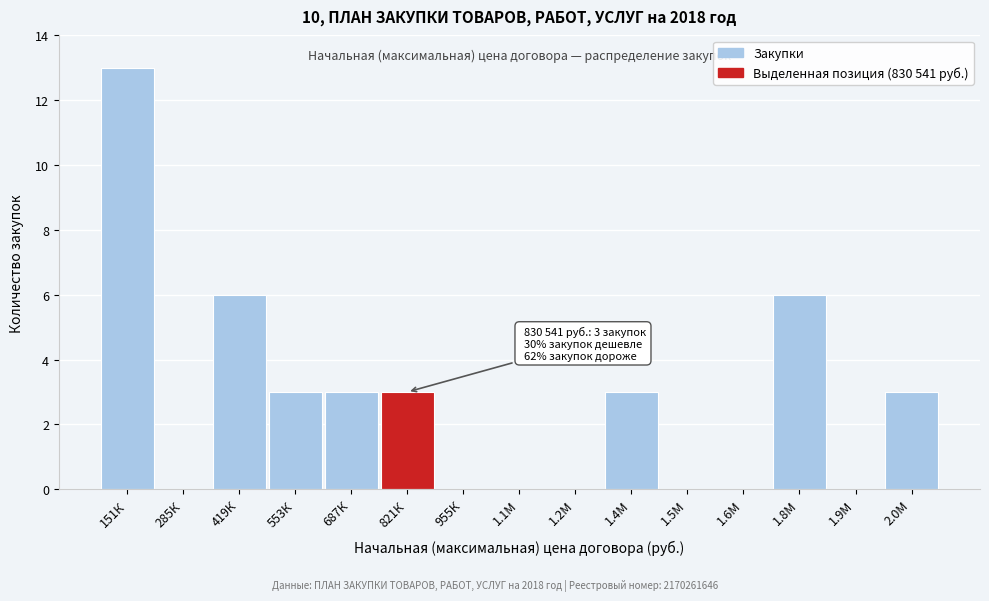

Reading right to left, transcribe all the data shown in this chart.

2.0М=3	1.9М=0	1.8М=6	1.6М=0	1.5М=0	1.4М=3	1.2М=0	1.1М=0	955К=0	821К=3	687К=3	553К=3	419К=6	285К=0	151К=13